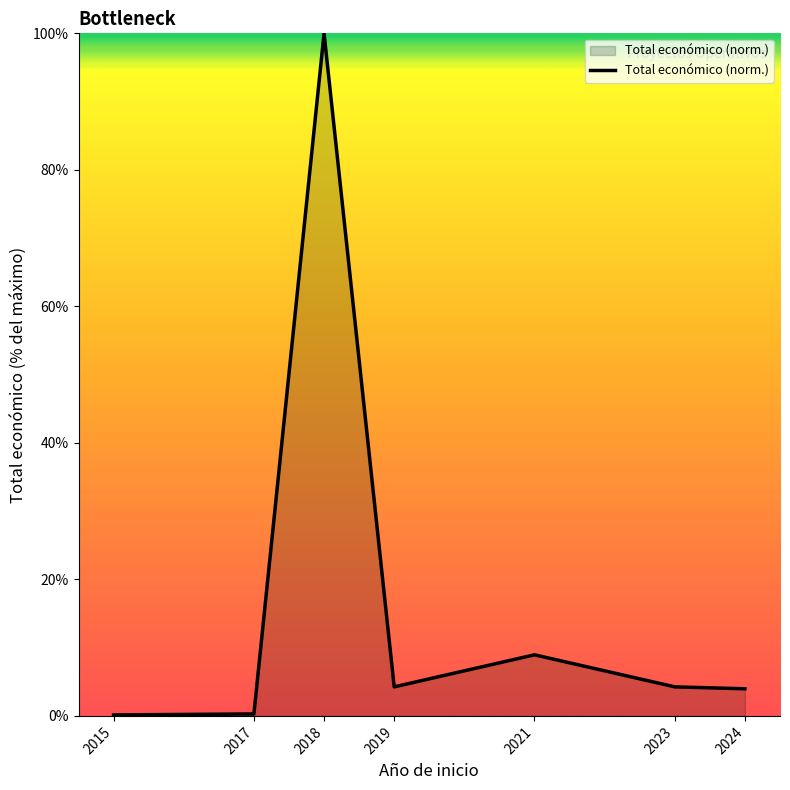

Is it true that the value at 2019 is 4.3?

True